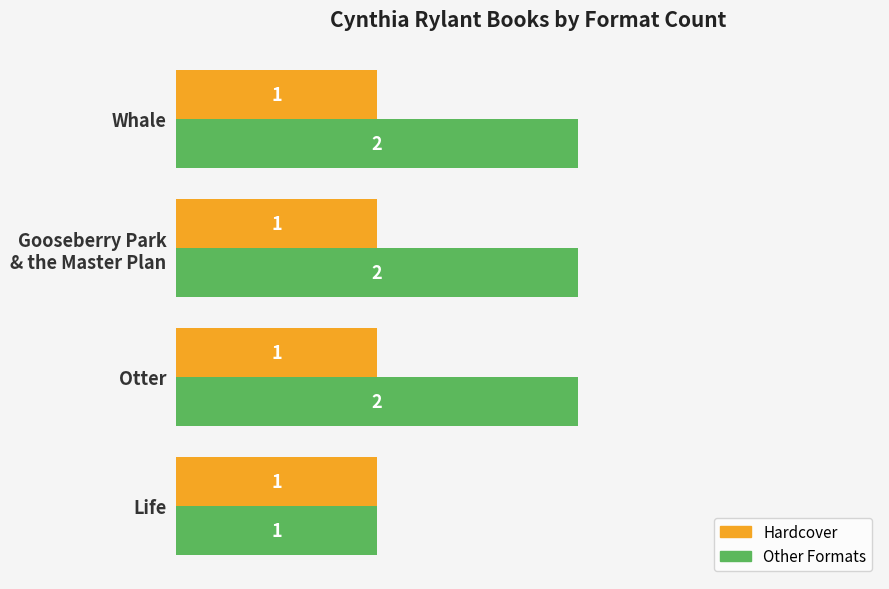

Rank the series by their average value, from lowest to highest.

Hardcover, Other Formats